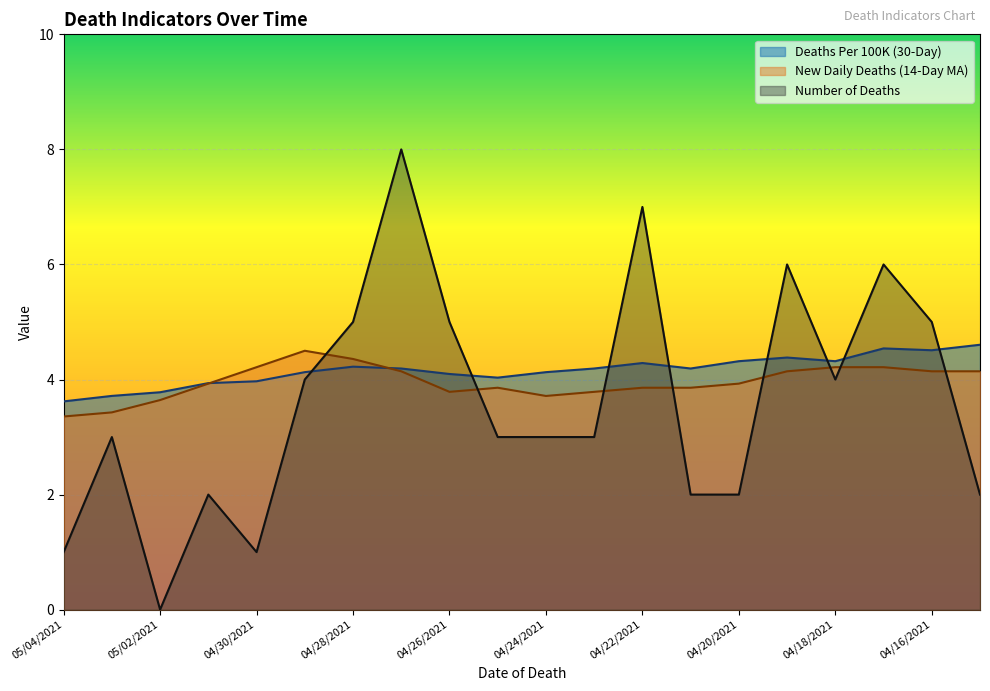

The value of Deaths Per 100K (30-Day) at 05/03/2021 is 5.2. True or false?

False